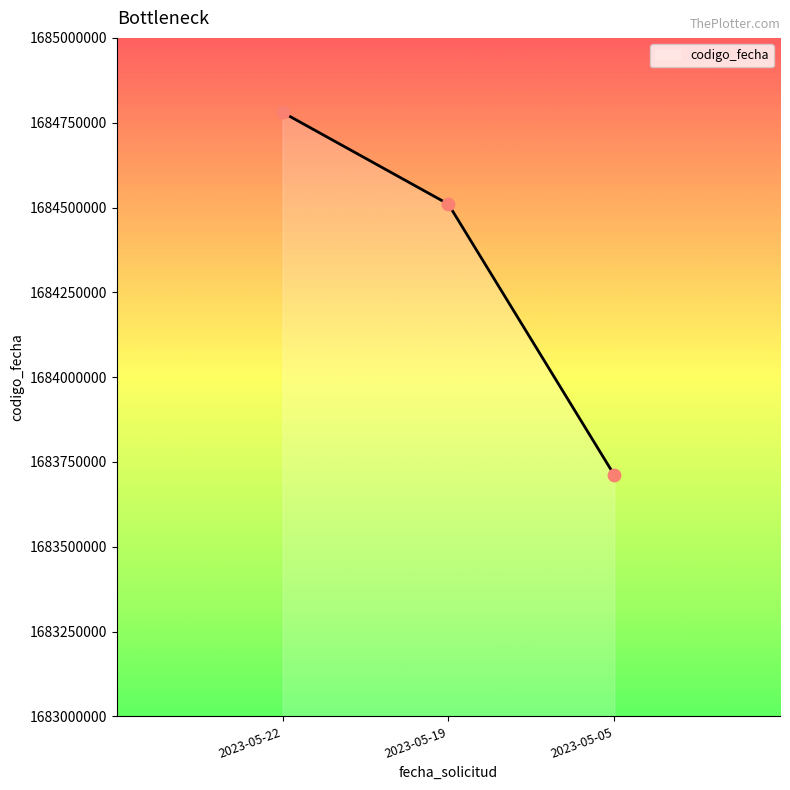

What is the change in value from 2023-05-22 to 2023-05-19?

-270570